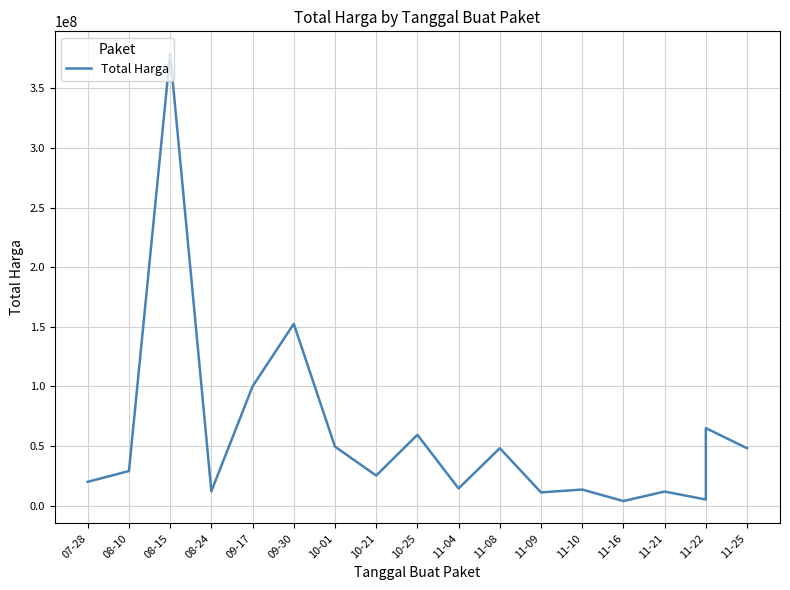

What is the difference between the second highest and second lowest values?

147384000